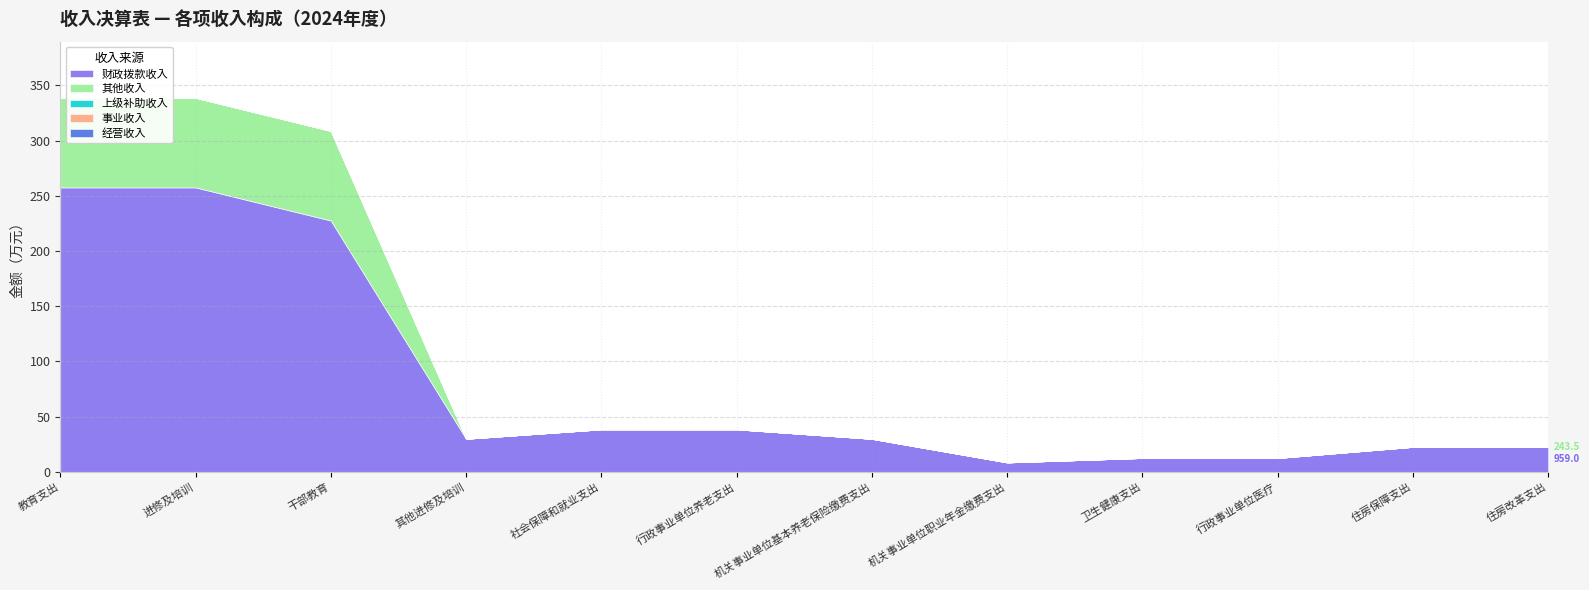

Which series changed the most between 社会保障和就业支出 and 住房改革支出?

财政拨款收入